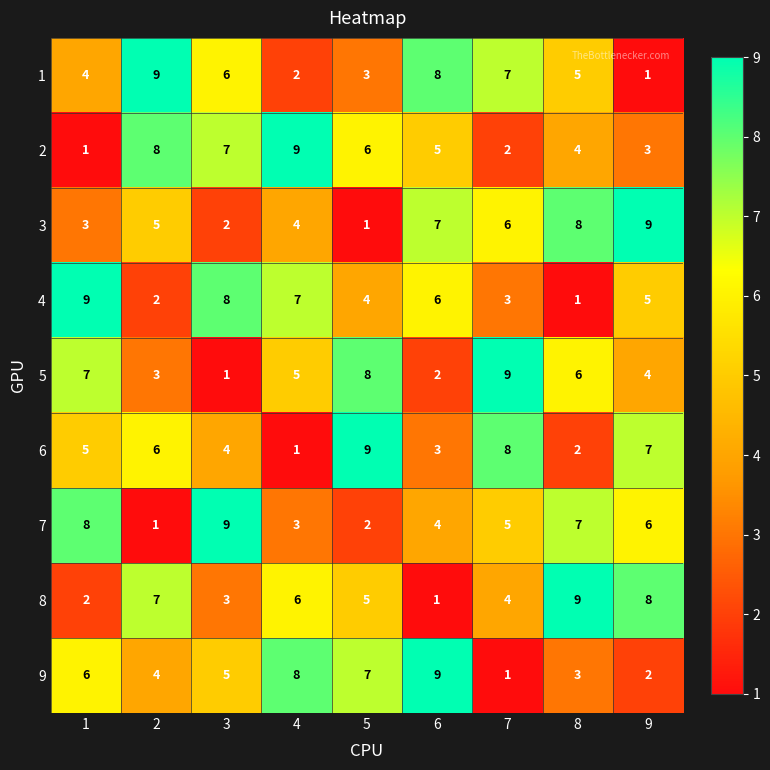

List the series in order of their peak value, lowest first.

1, 2, 3, 4, 5, 6, 7, 8, 9